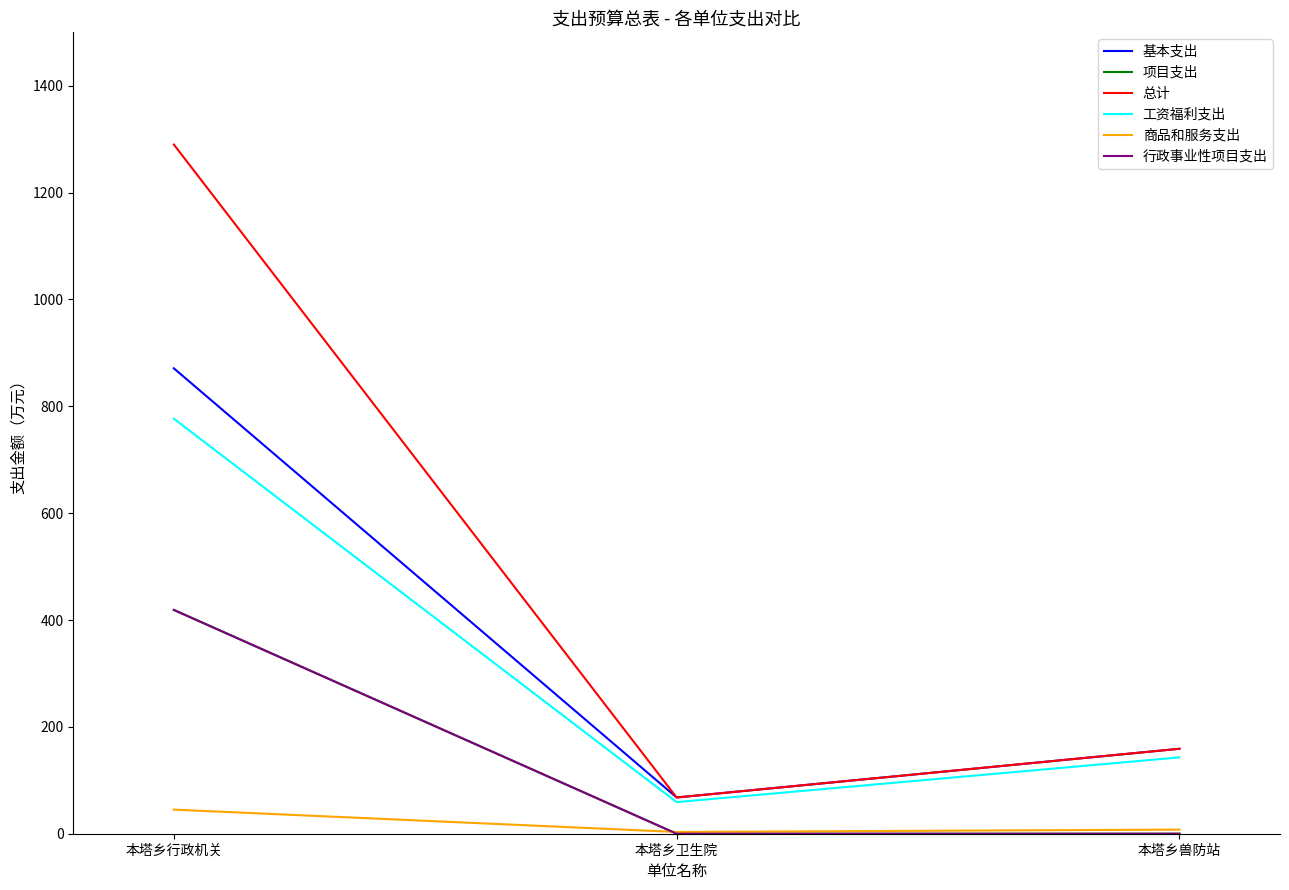

What is the sum of all 总计 values?

1516.8